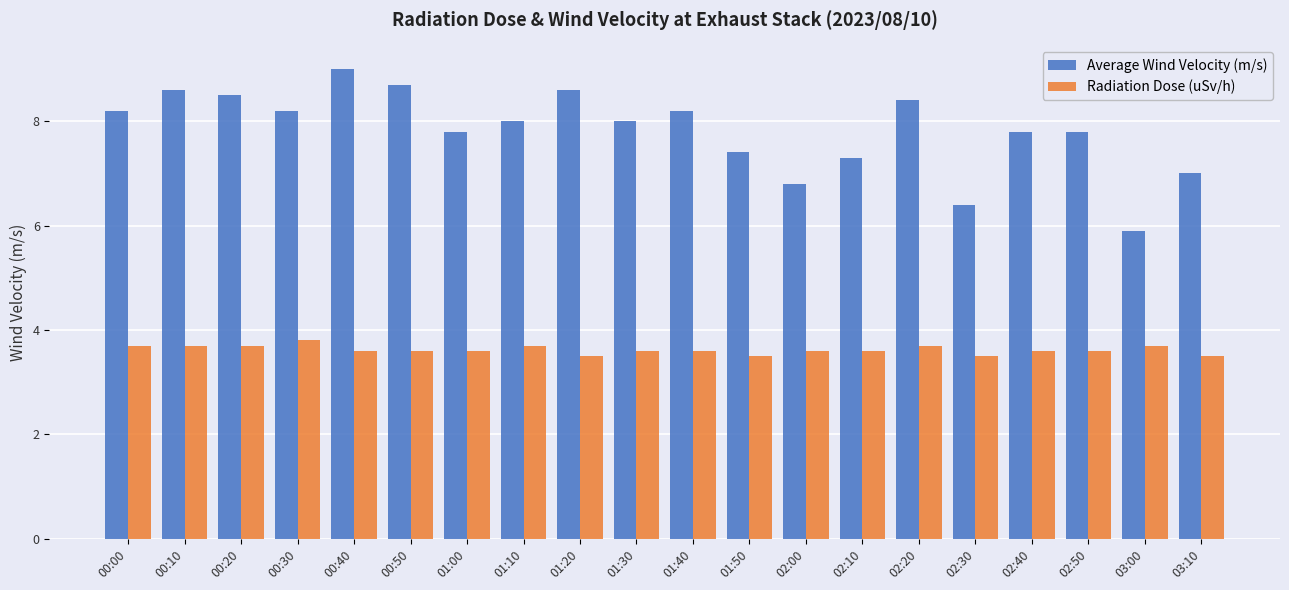

What is the average value of the Radiation Dose (uSv/h) series?

3.6